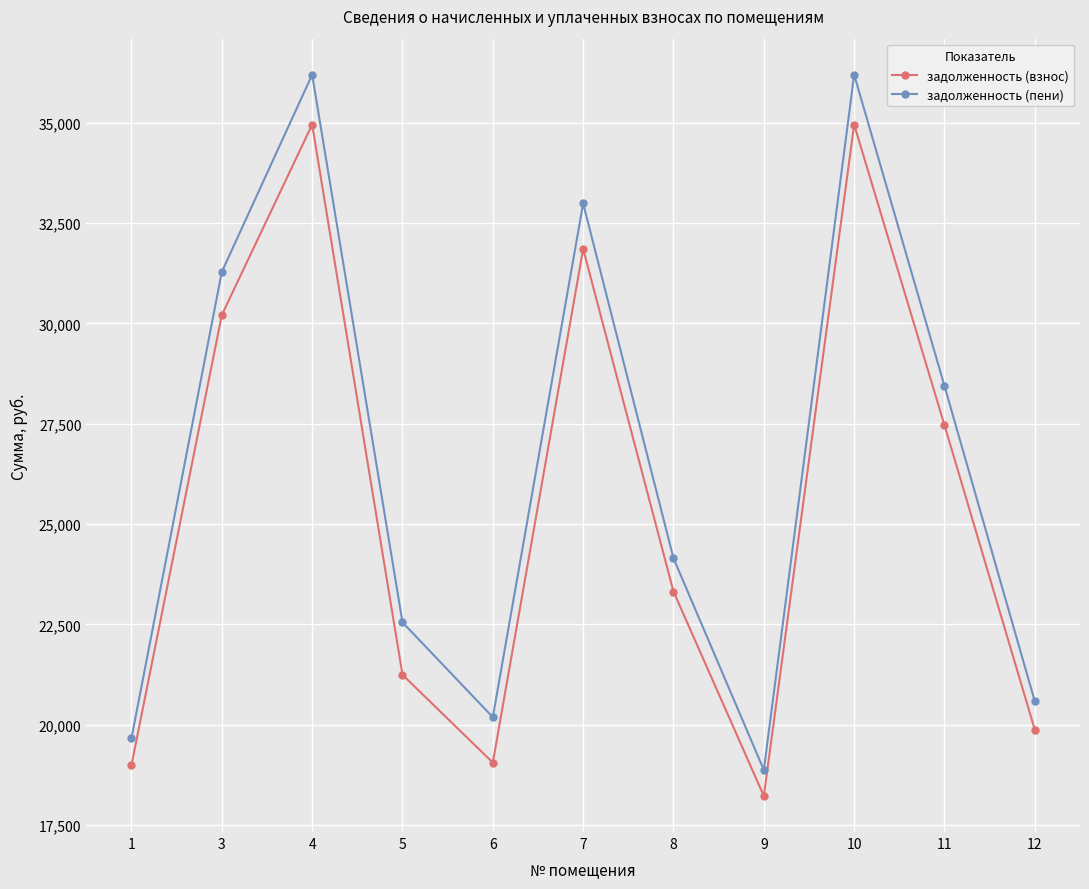

Where does the задолженность (взнос) series first go above 23318?

3